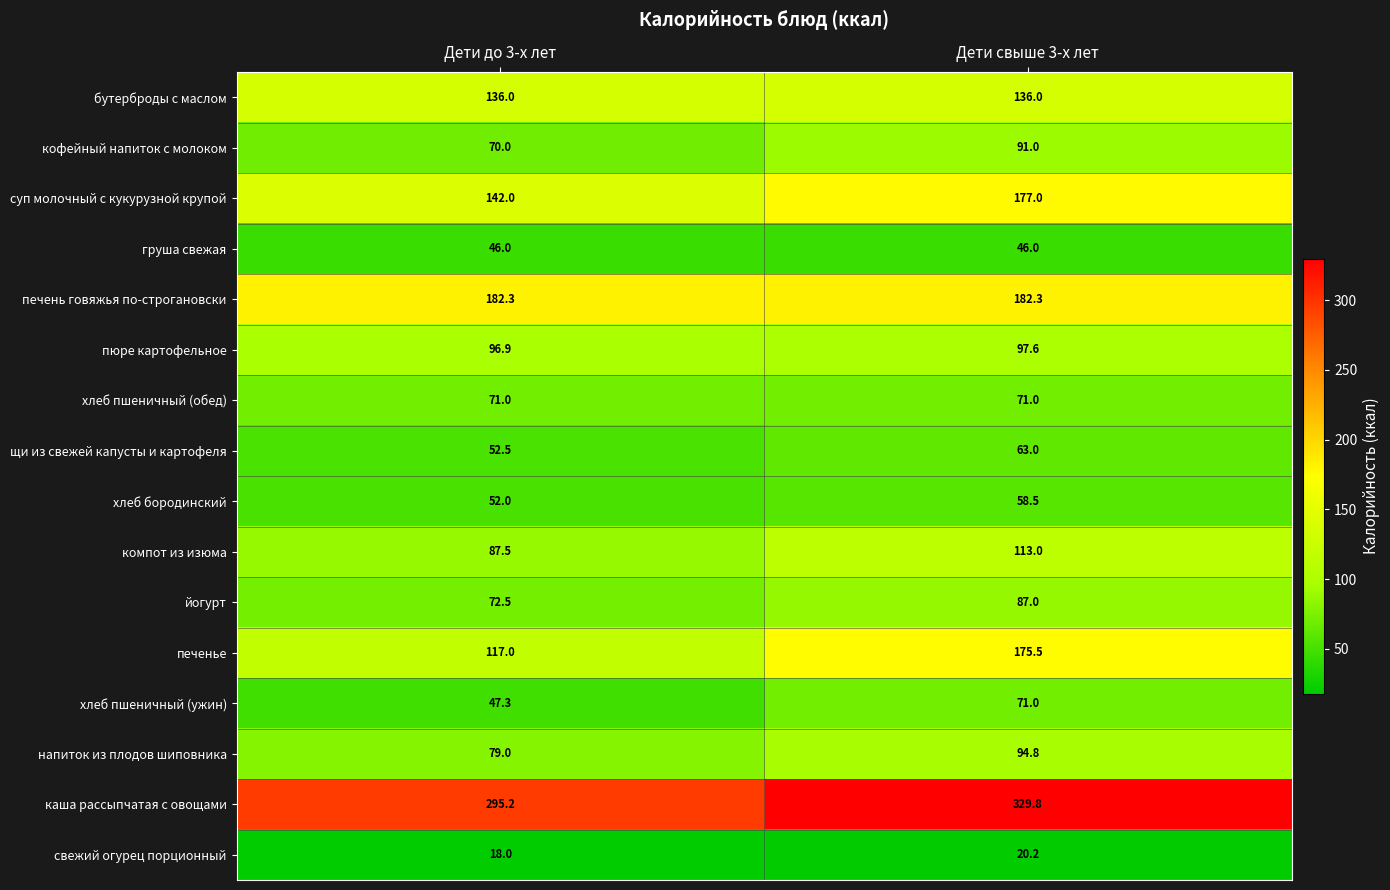

At Дети до 3-х лет, list the series in order from smallest to largest.

свежий огурец порционный, груша свежая, хлеб пшеничный (ужин), хлеб бородинский, щи из свежей капусты и картофеля, кофейный напиток с молоком, хлеб пшеничный (обед), йогурт, напиток из плодов шиповника, компот из изюма, пюре картофельное, печенье, бутерброды с маслом, суп молочный с кукурузной крупой, печень говяжья по-строгановски, каша рассыпчатая с овощами